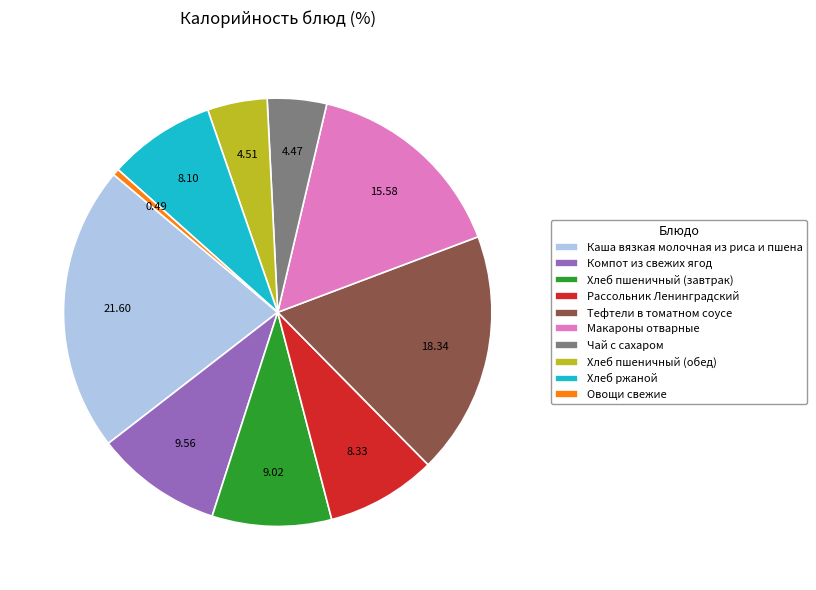

How many slices are in this pie chart?

10